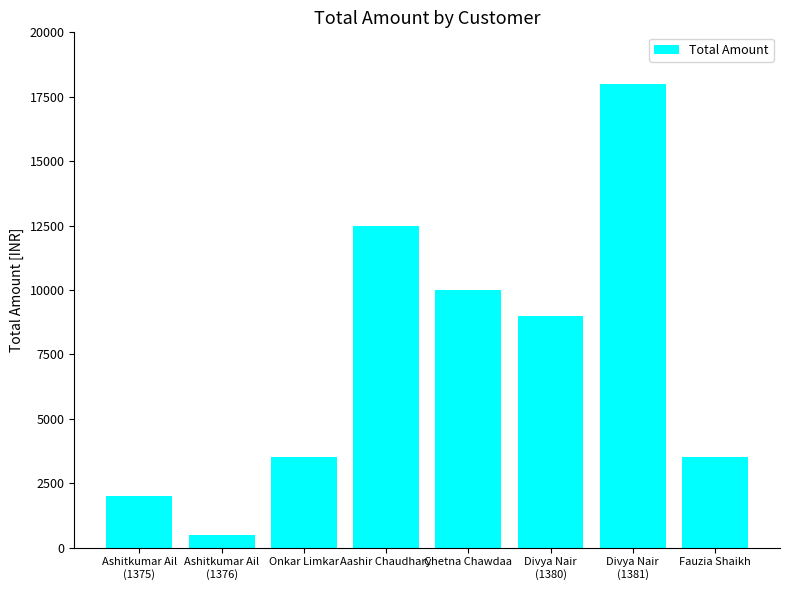

What is the maximum value shown in the chart?

18000